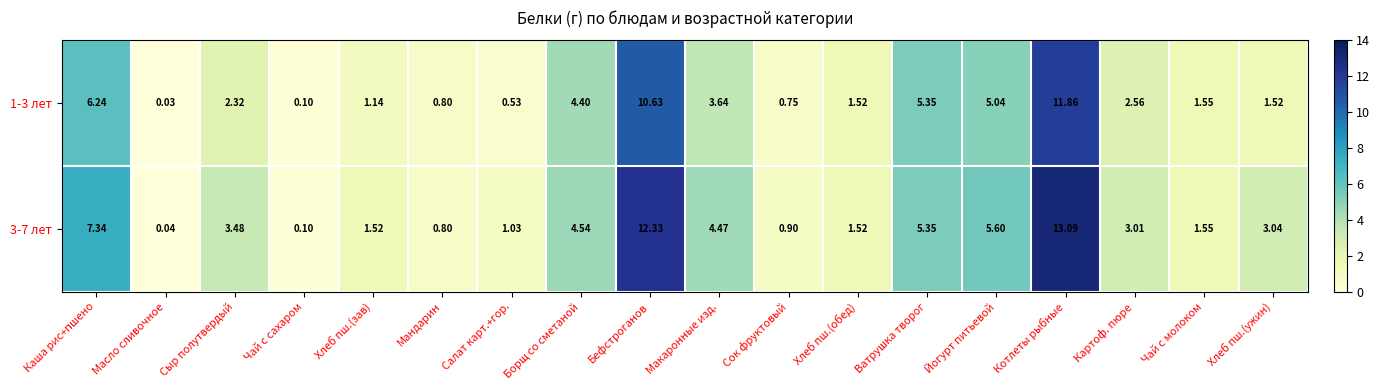

Count the number of categories in the chart.

18